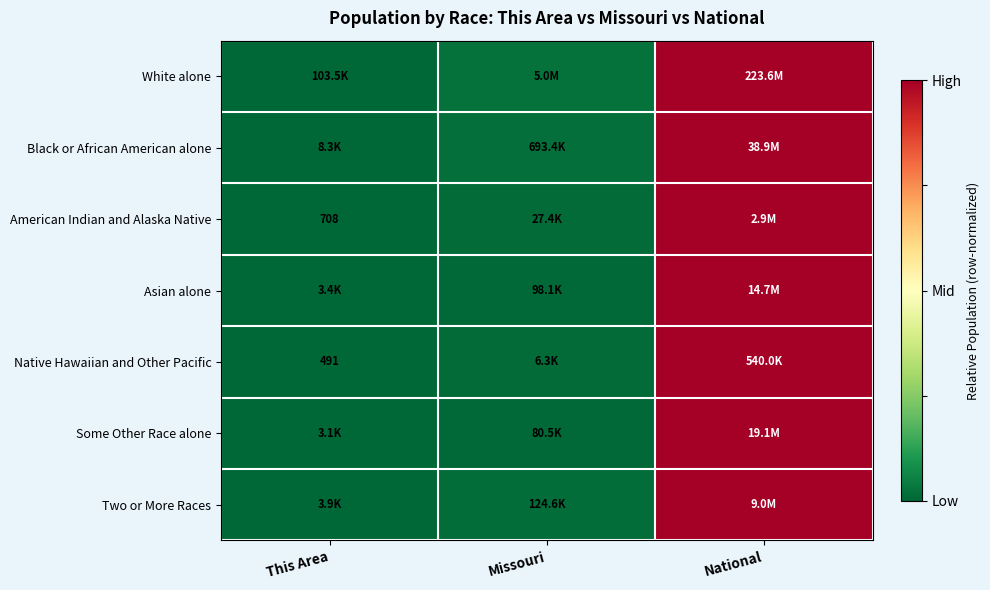

Which series has the largest total across all categories?

White alone